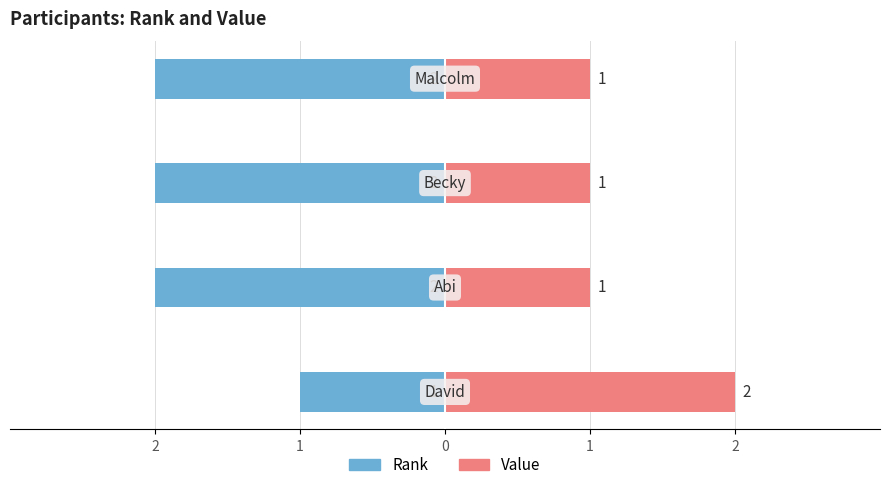

At how many categories does at least one series exceed 0?

4